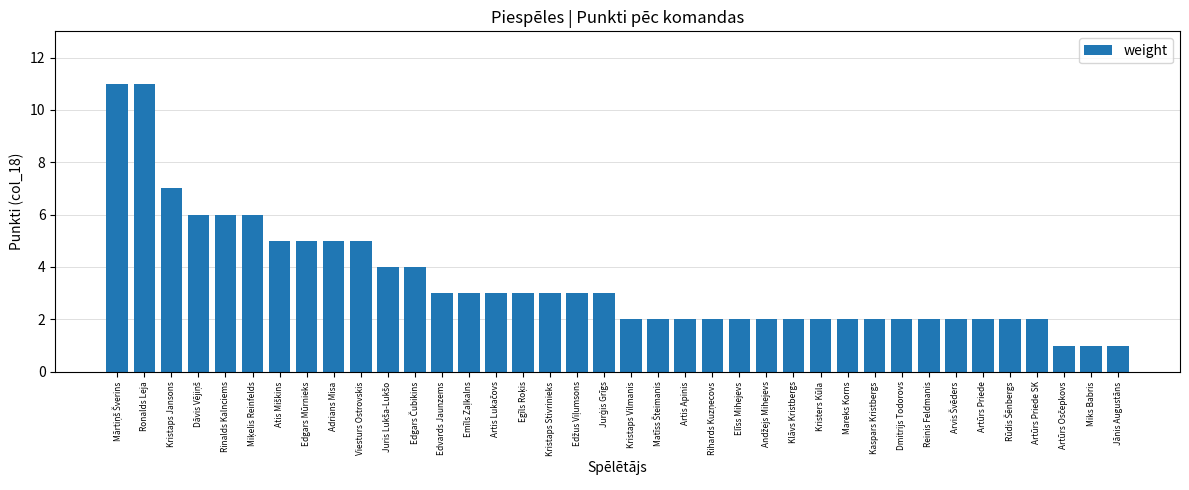

Which has a higher value, Dmitrijs Todorovs or Jānis Augustāns?

Dmitrijs Todorovs